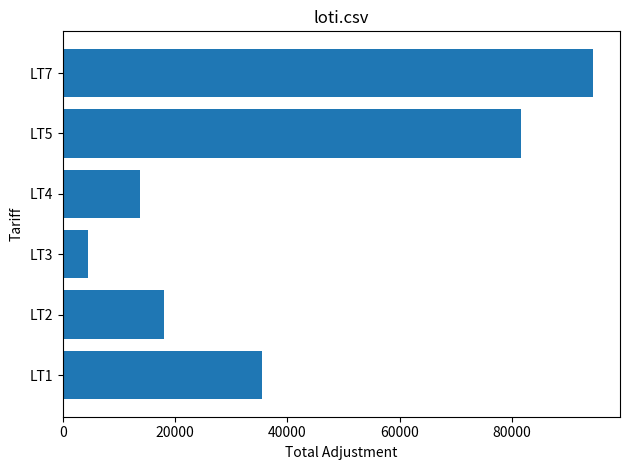

What is the average value?

41333.6